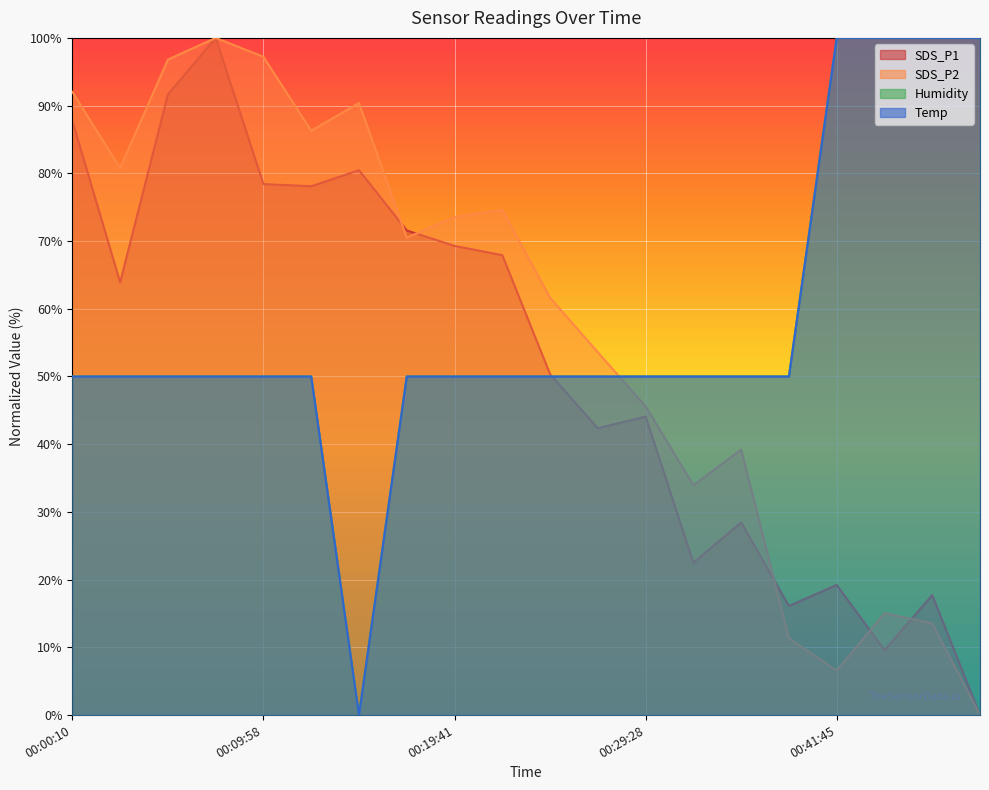

Reading right to left, what are all the values shown in this chart?

SDS_P1: 0.0	17.7	9.6	19.2	16.1	28.4	22.5	44.1	42.4	50.3	67.9	69.3	71.6	80.5	78.1	78.4	100.0	91.6	63.9	87.8
SDS_P2: 0.0	13.6	15.0	6.6	11.3	39.2	33.9	45.6	53.6	61.6	74.6	73.5	70.5	90.4	86.3	97.2	100.0	96.8	80.8	92.0
Humidity: 100.0	100.0	100.0	100.0	50.0	50.0	50.0	50.0	50.0	50.0	50.0	50.0	50.0	0.0	50.0	50.0	50.0	50.0	50.0	50.0
Temp: 100.0	100.0	100.0	100.0	50.0	50.0	50.0	50.0	50.0	50.0	50.0	50.0	50.0	0.0	50.0	50.0	50.0	50.0	50.0	50.0